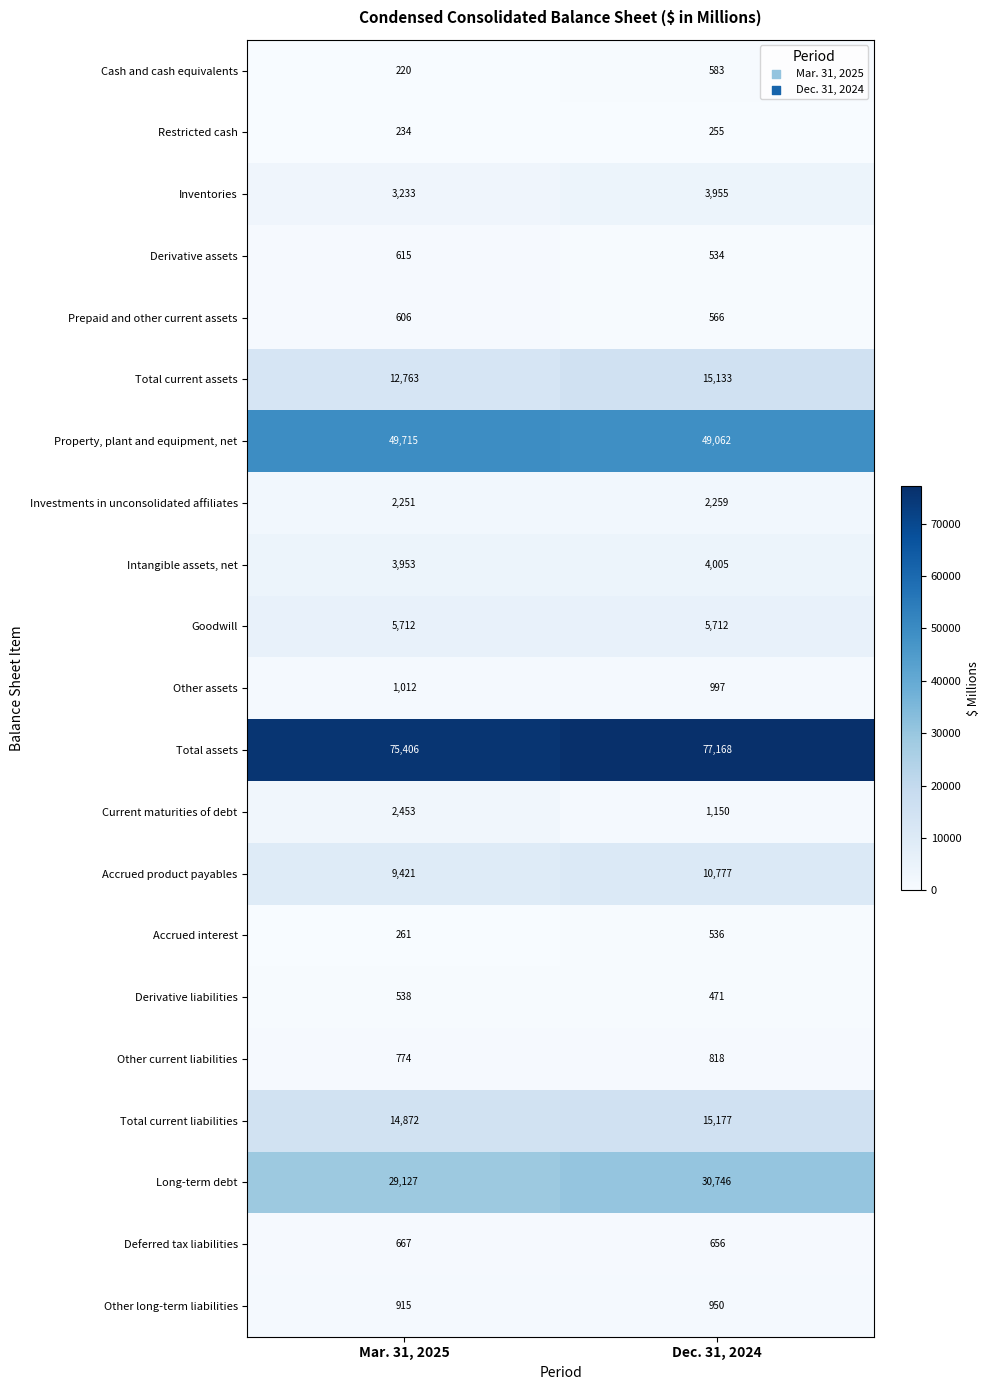

List the series in order of their peak value, highest first.

Total assets, Property, plant and equipment, net, Long-term debt, Total current liabilities, Total current assets, Accrued product payables, Goodwill, Intangible assets, net, Inventories, Current maturities of debt, Investments in unconsolidated affiliates, Other assets, Other long-term liabilities, Other current liabilities, Deferred tax liabilities, Derivative assets, Prepaid and other current assets, Cash and cash equivalents, Derivative liabilities, Accrued interest, Restricted cash